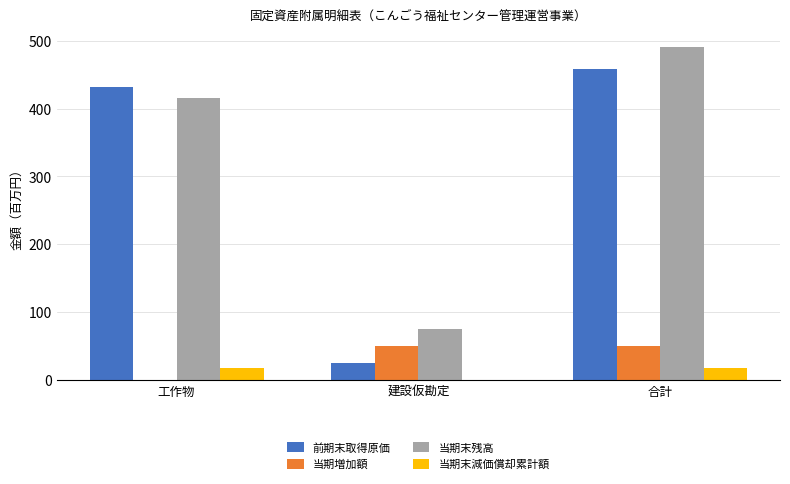

Which series changed the most between 建設仮勘定 and 合計?

前期末取得原価